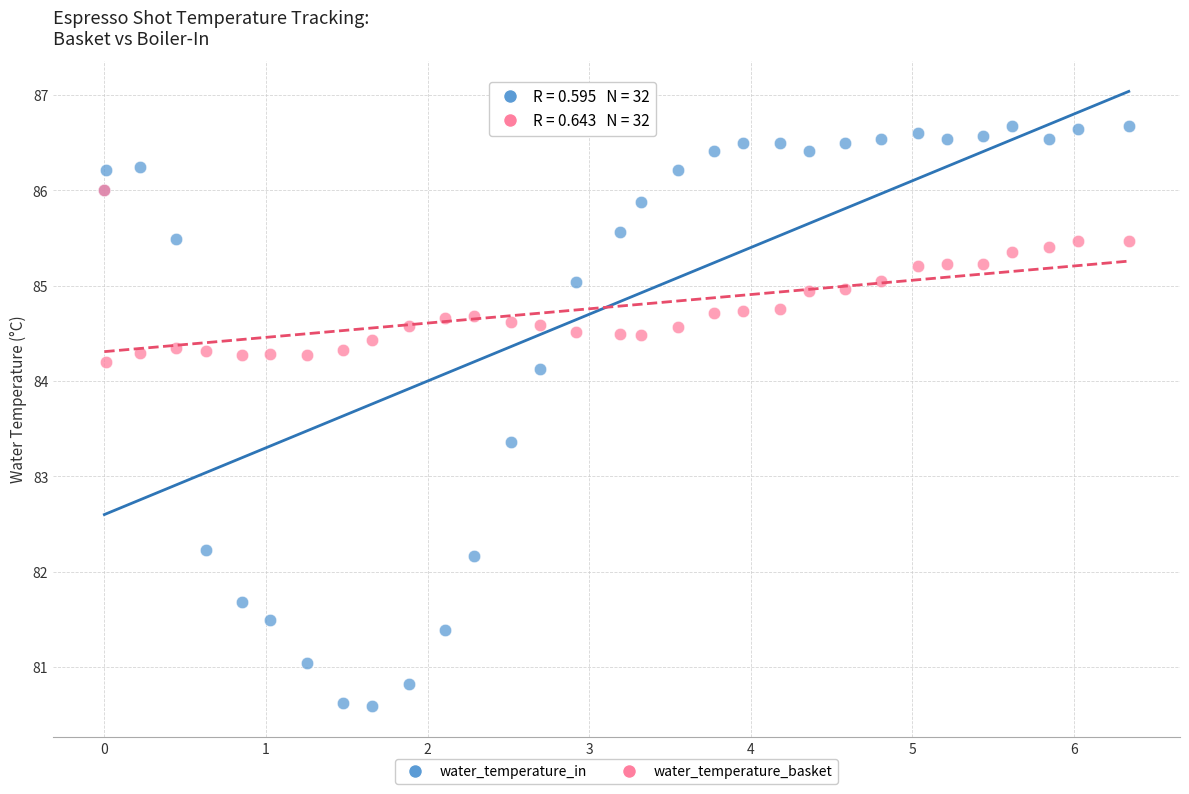

Across all series, what Y value is closest to 83?

83.4